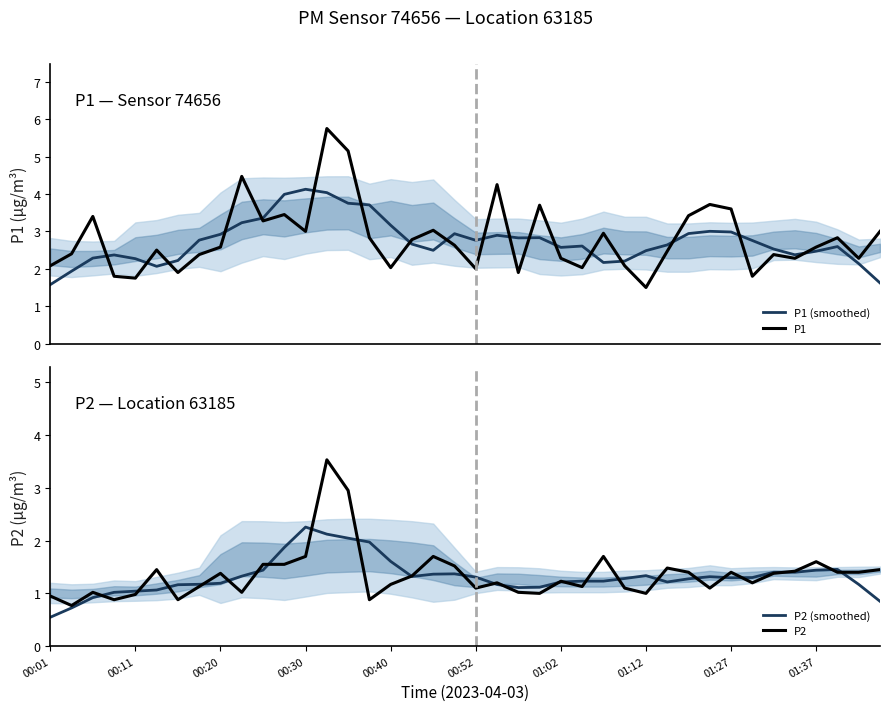

Is it true that P2 equals 2.1 at 34?

False